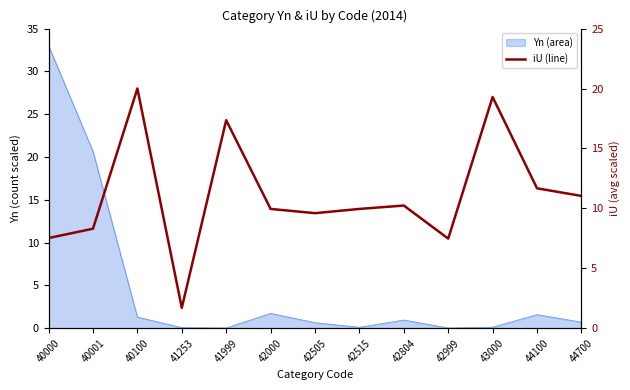

True or false: the data shows 0.6 at 41253.

False